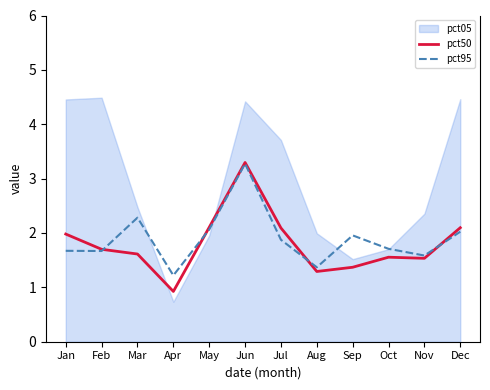

Is the value of pct95 at Nov greater than the value of pct50 at Aug?

Yes